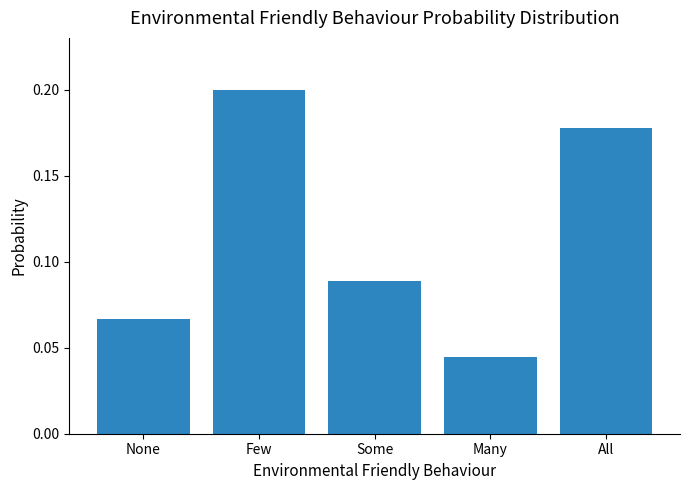

Which category has the lowest value across all series?

Many